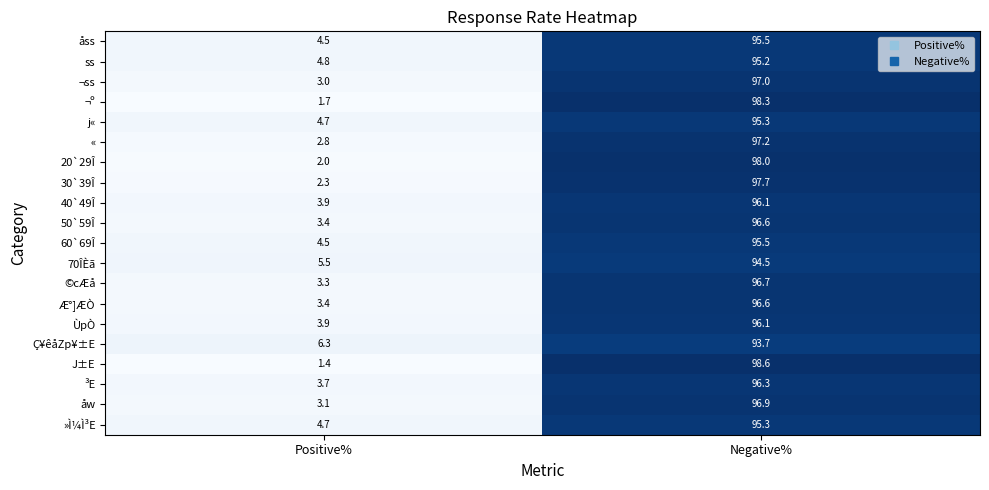

What is the total value across all series at Negative%?

1927.1